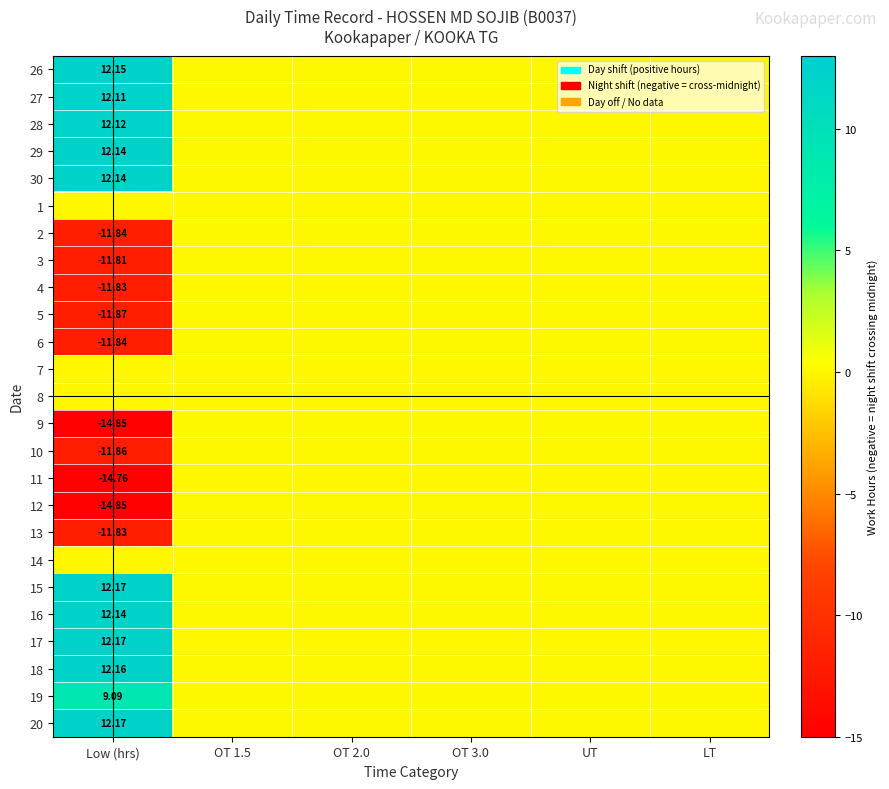

Is the value of 4 at Low (hrs) greater than the value of 2 at Low (hrs)?

Yes